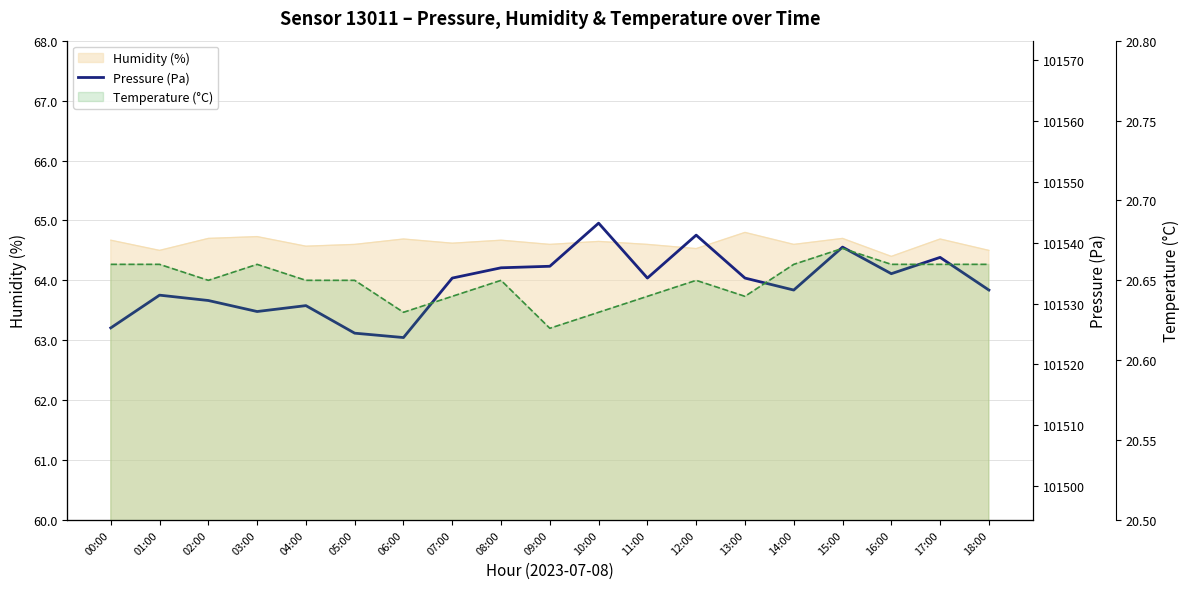

At which category is the sum across all series the highest?

10:00